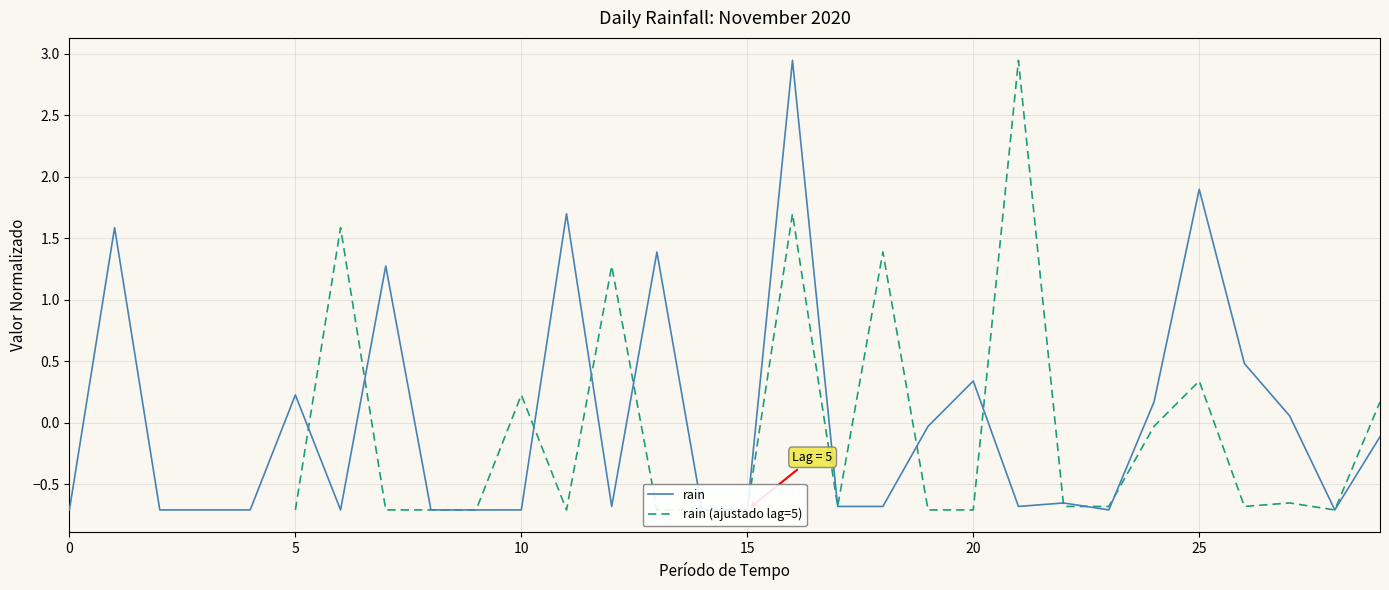

What is the difference between the rain values at 20 and 11?

1.4